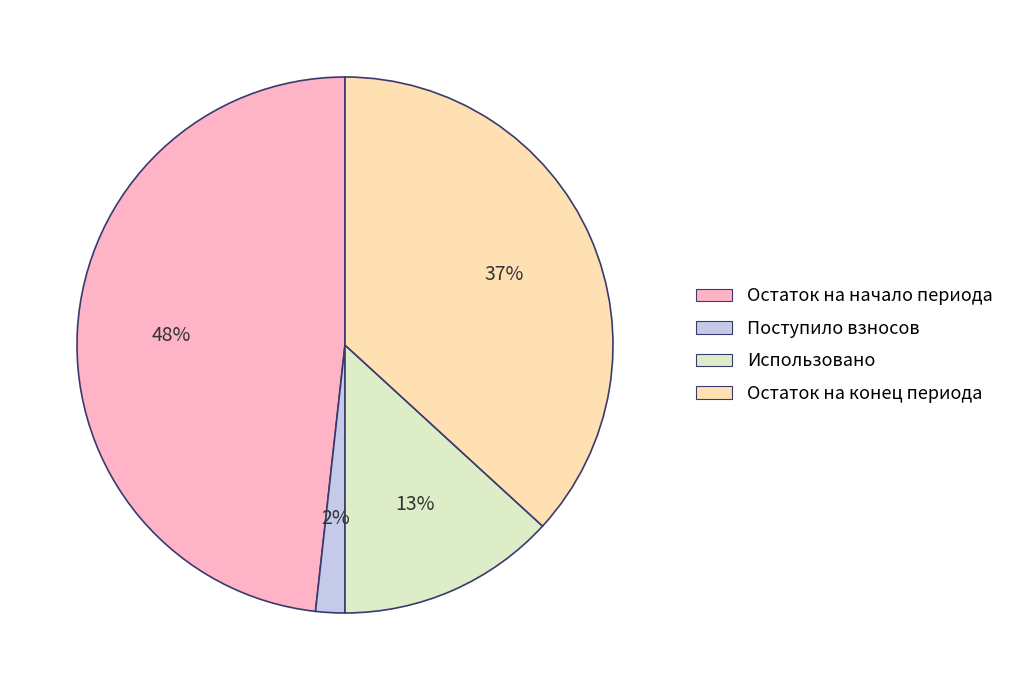

Count the number of slices in the pie.

4